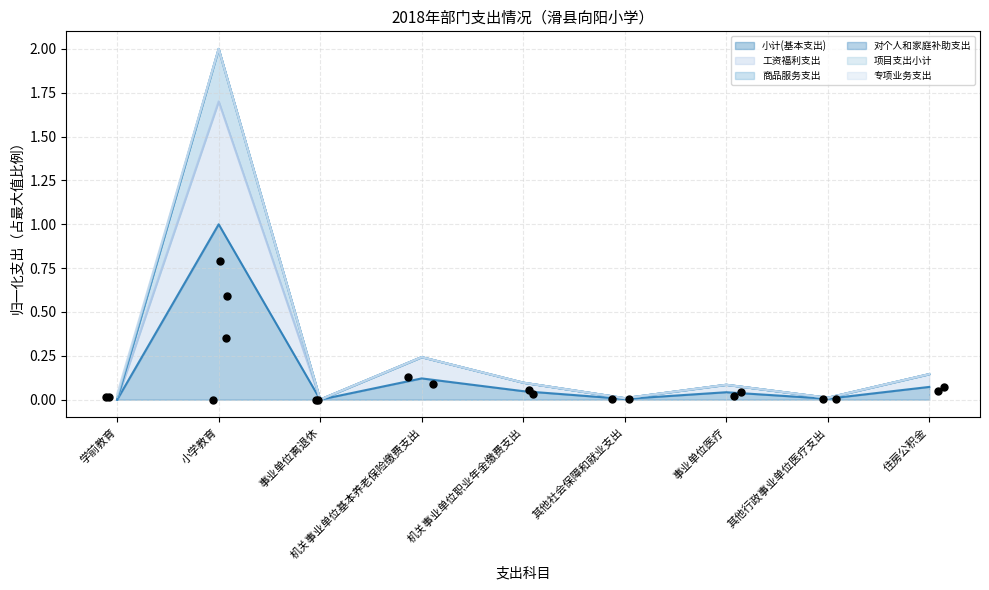

Is the value of 小计(基本支出) at 学前教育 greater than the value of 工资福利支出 at 学前教育?

No